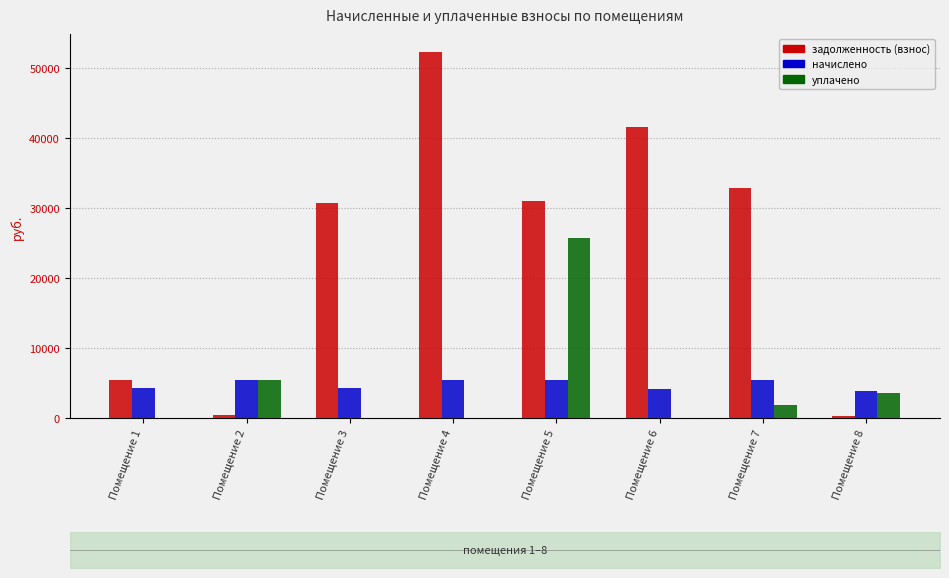

At how many categories does at least one series exceed 46872?

1